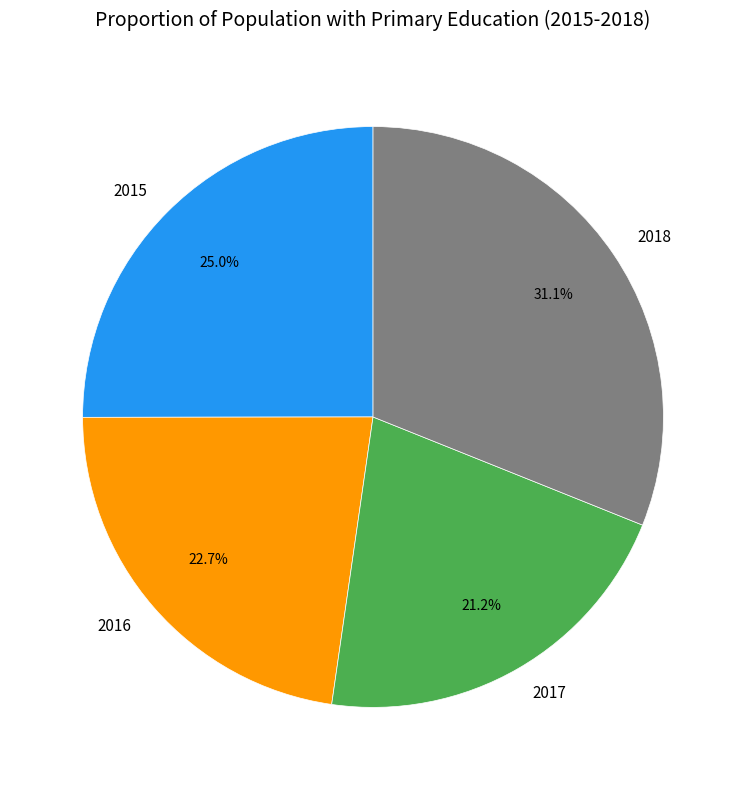

How many slices are in this pie chart?

4